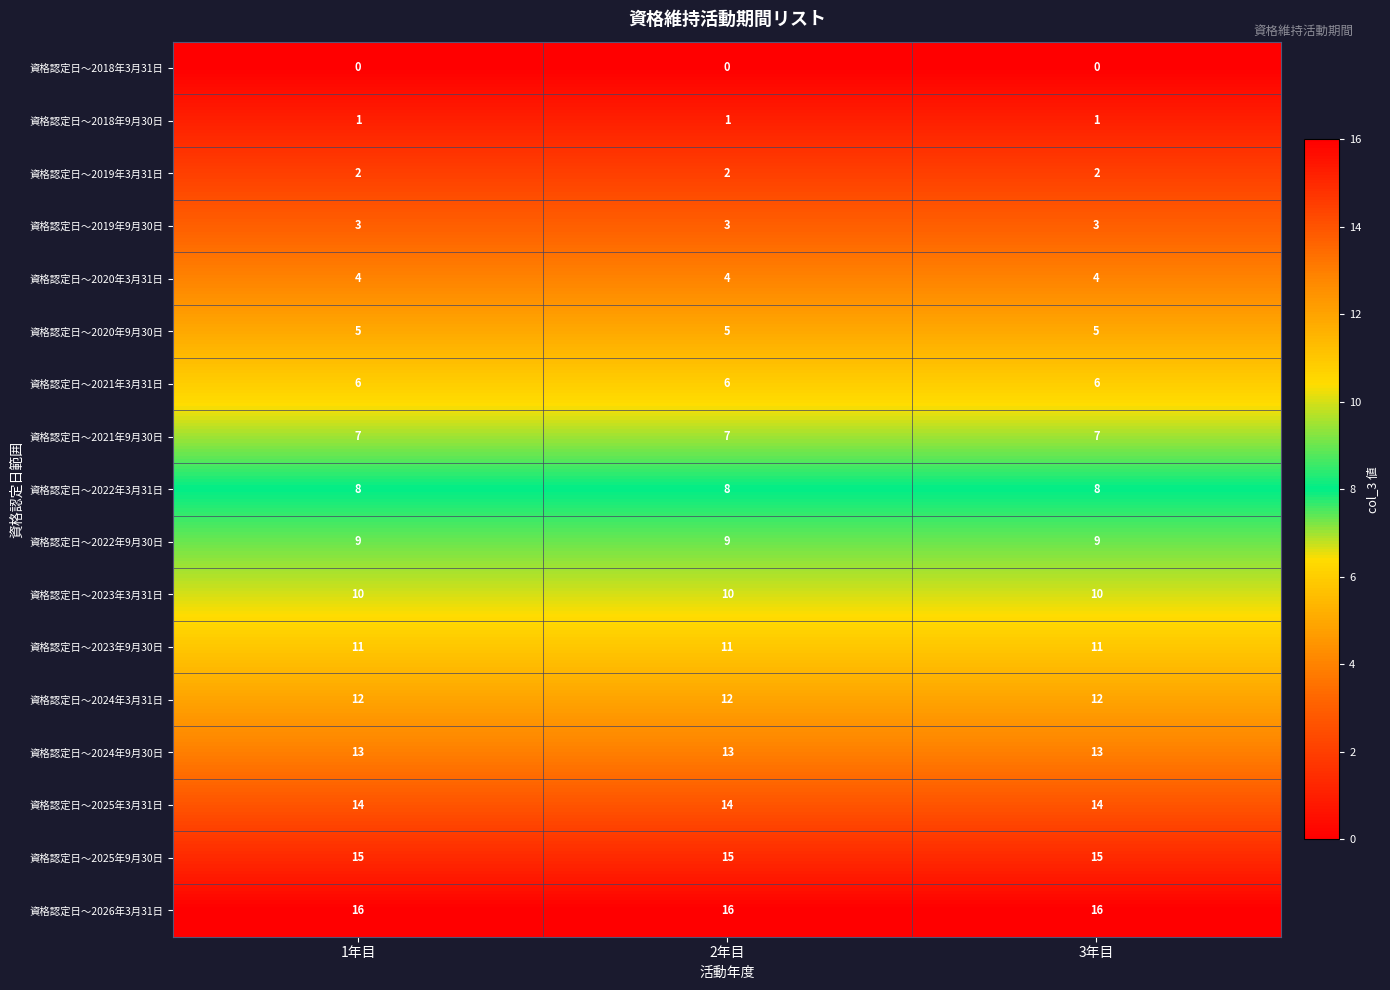

How many distinct data groups are displayed?

17